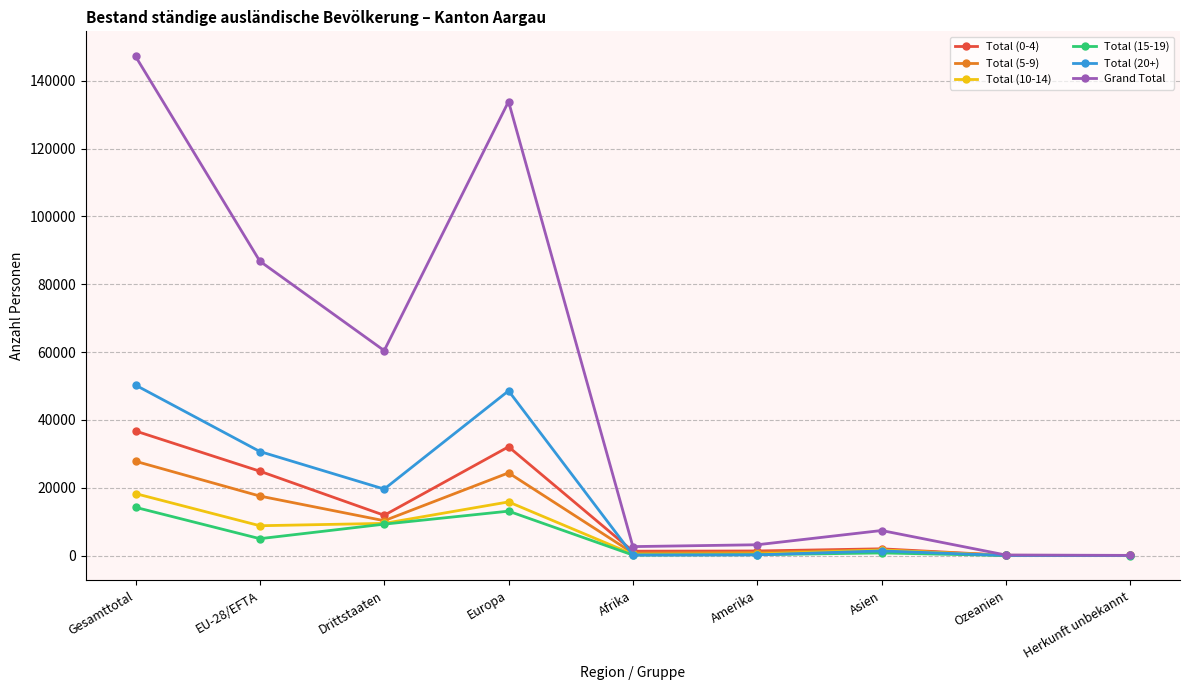

Does the chart have visible grid lines?

Yes